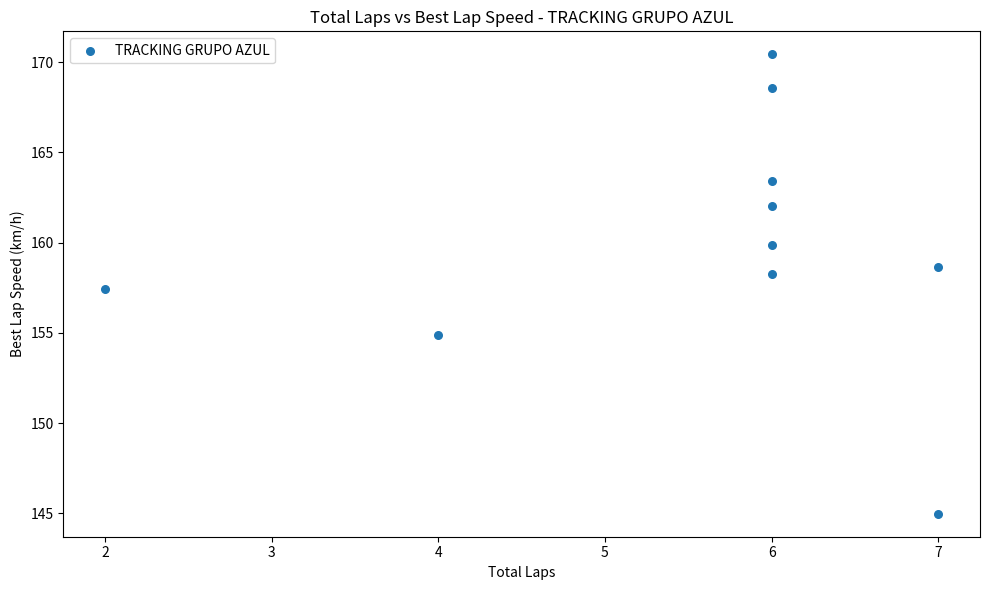

What is the range of X values (max minus min)?

5.0